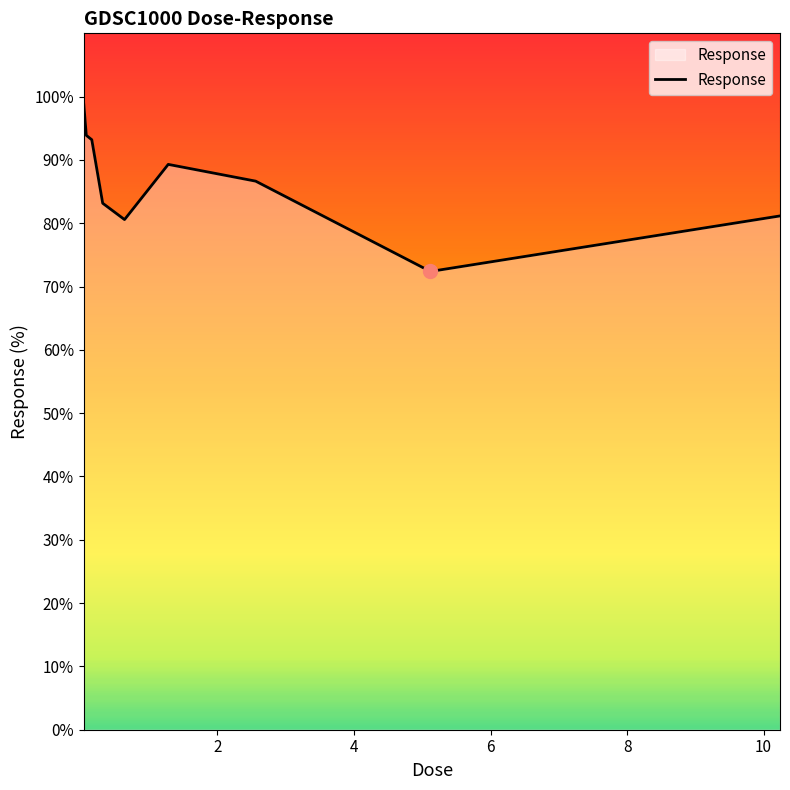

What is the greatest value displayed?

99.1